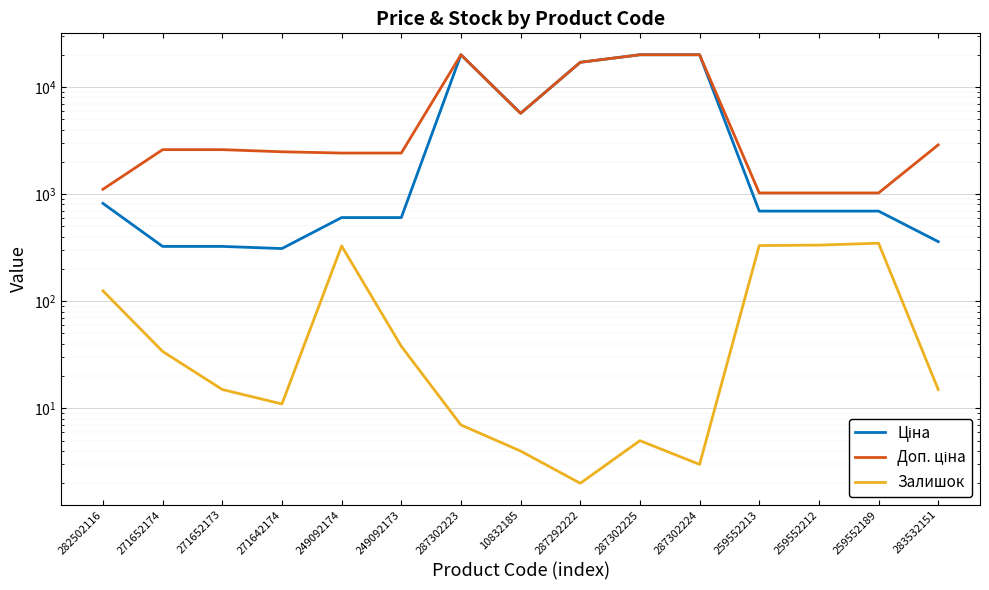

List the series in order of their peak value, highest first.

Ціна, Доп. ціна, Залишок